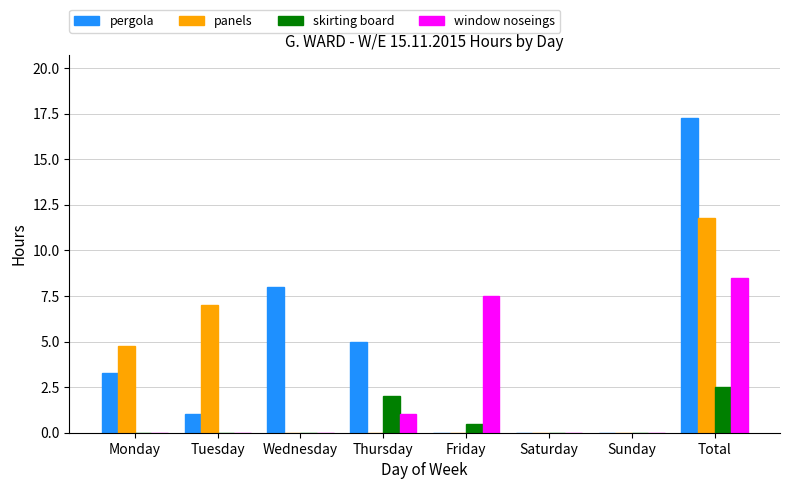

Between Tuesday and Sunday, which series saw the biggest shift?

panels